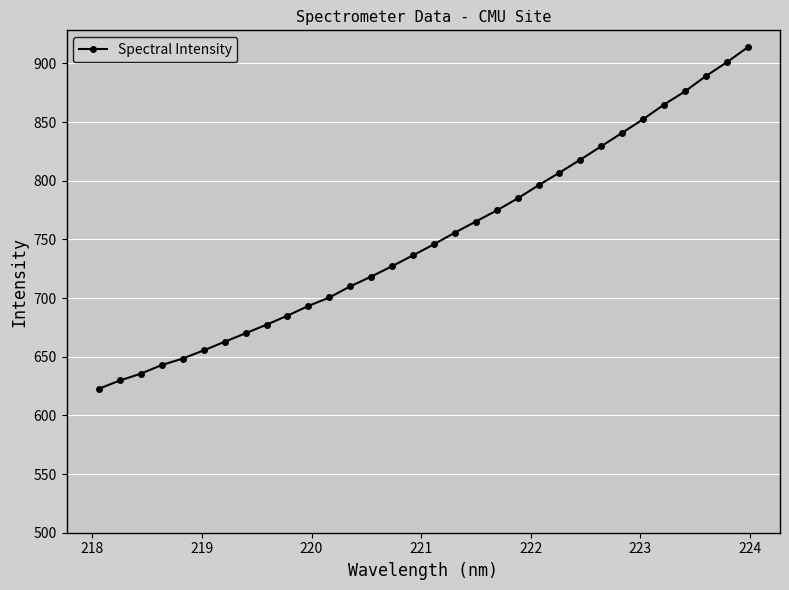

How many values are below 745?

16